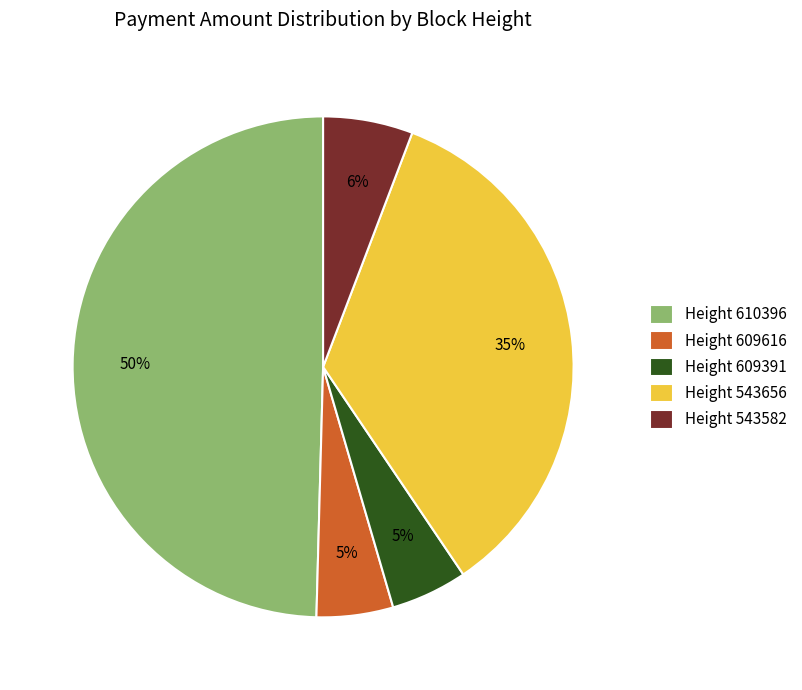

Is it true that Height 609391 is 5% of the pie?

True